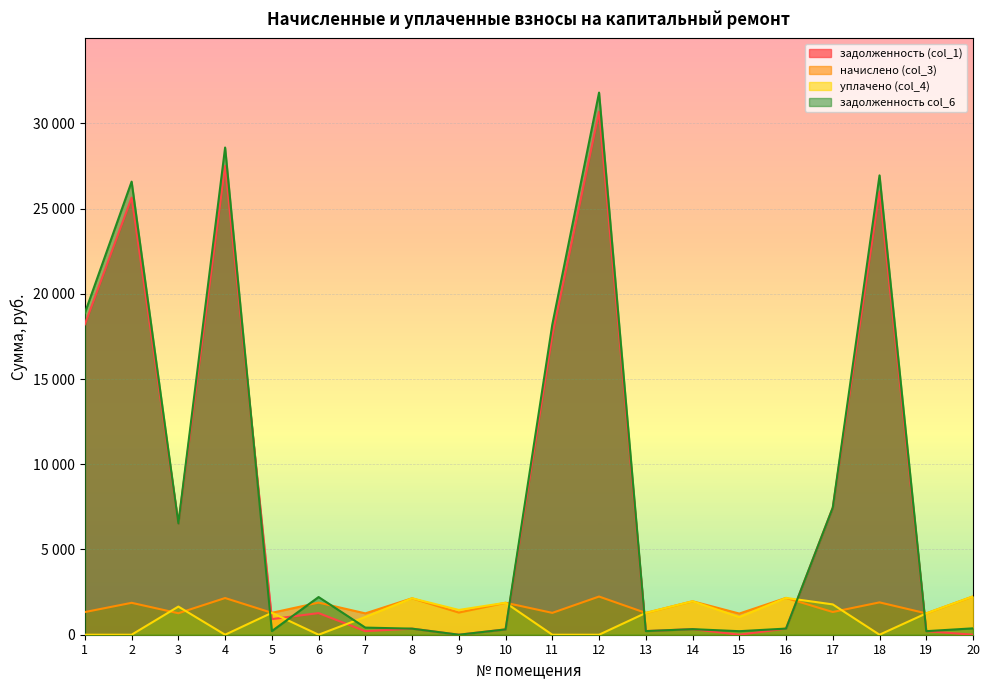

How many values in the задолженность col_6 series are below 417?

10